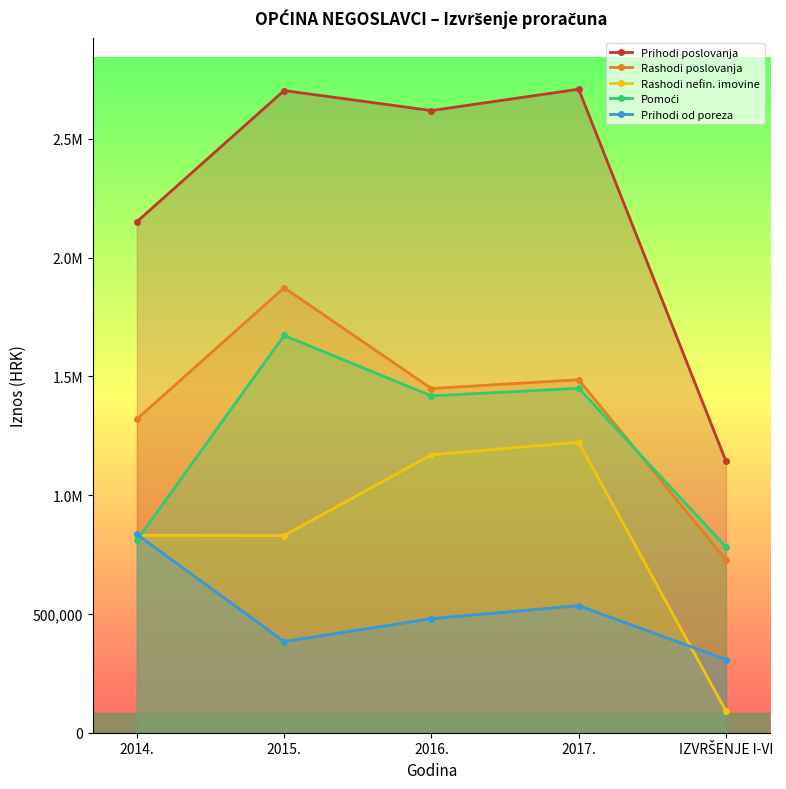

At which category does the chart reach its peak across all series?

2017.